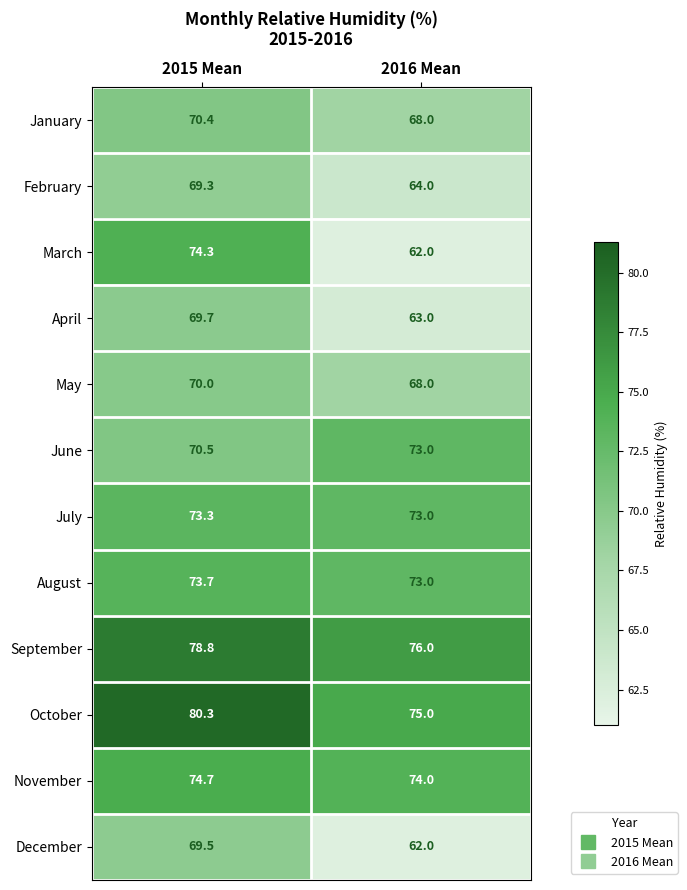

How many data points does each series have?

2